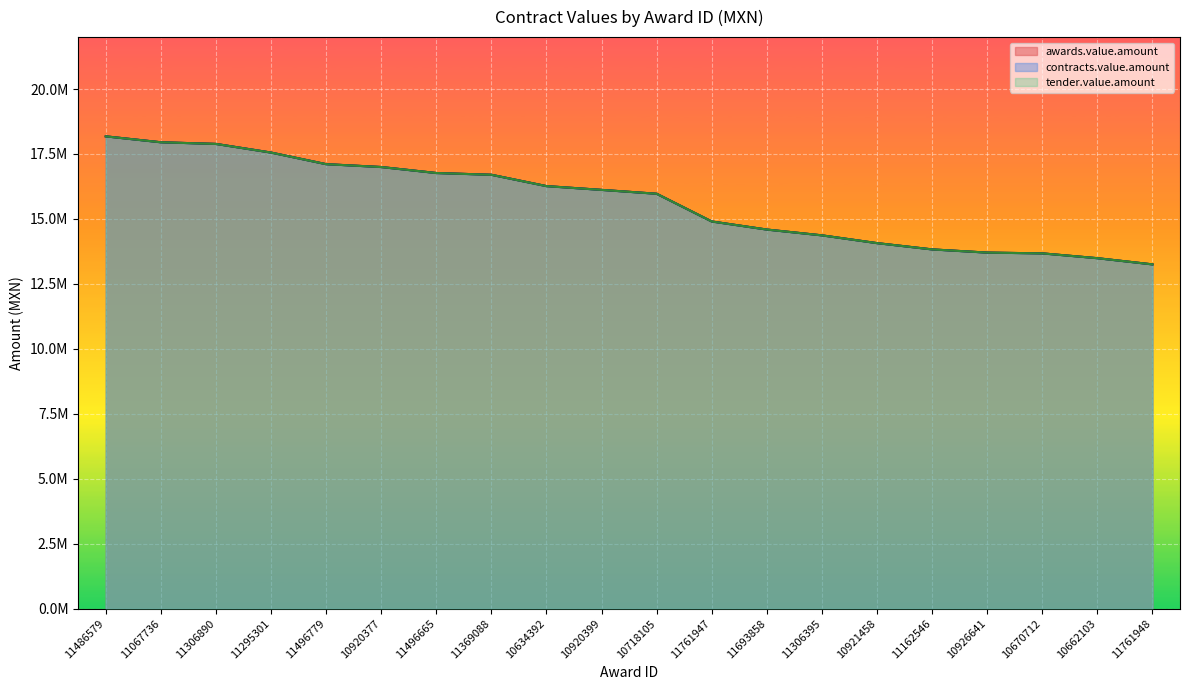

True or false: tender.value.amount has a value of 22222597.7 at 11761947.

False